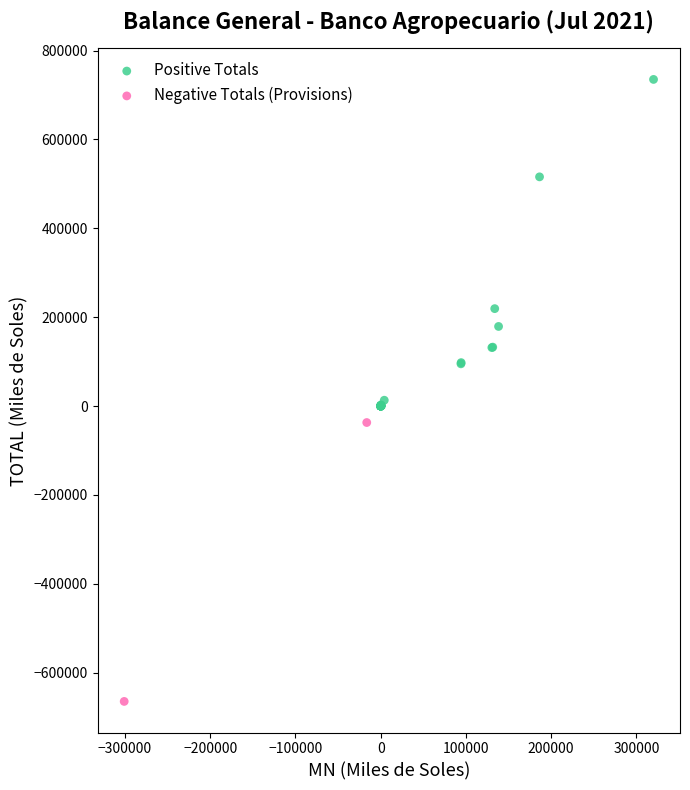

Which series has the widest spread of Y values?

Positive Totals